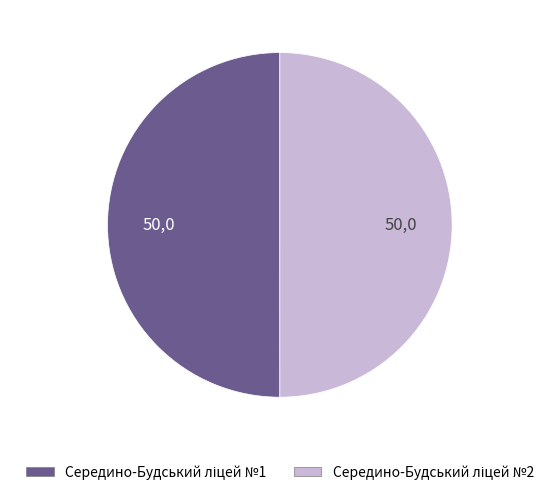

How many slices are in this pie chart?

2